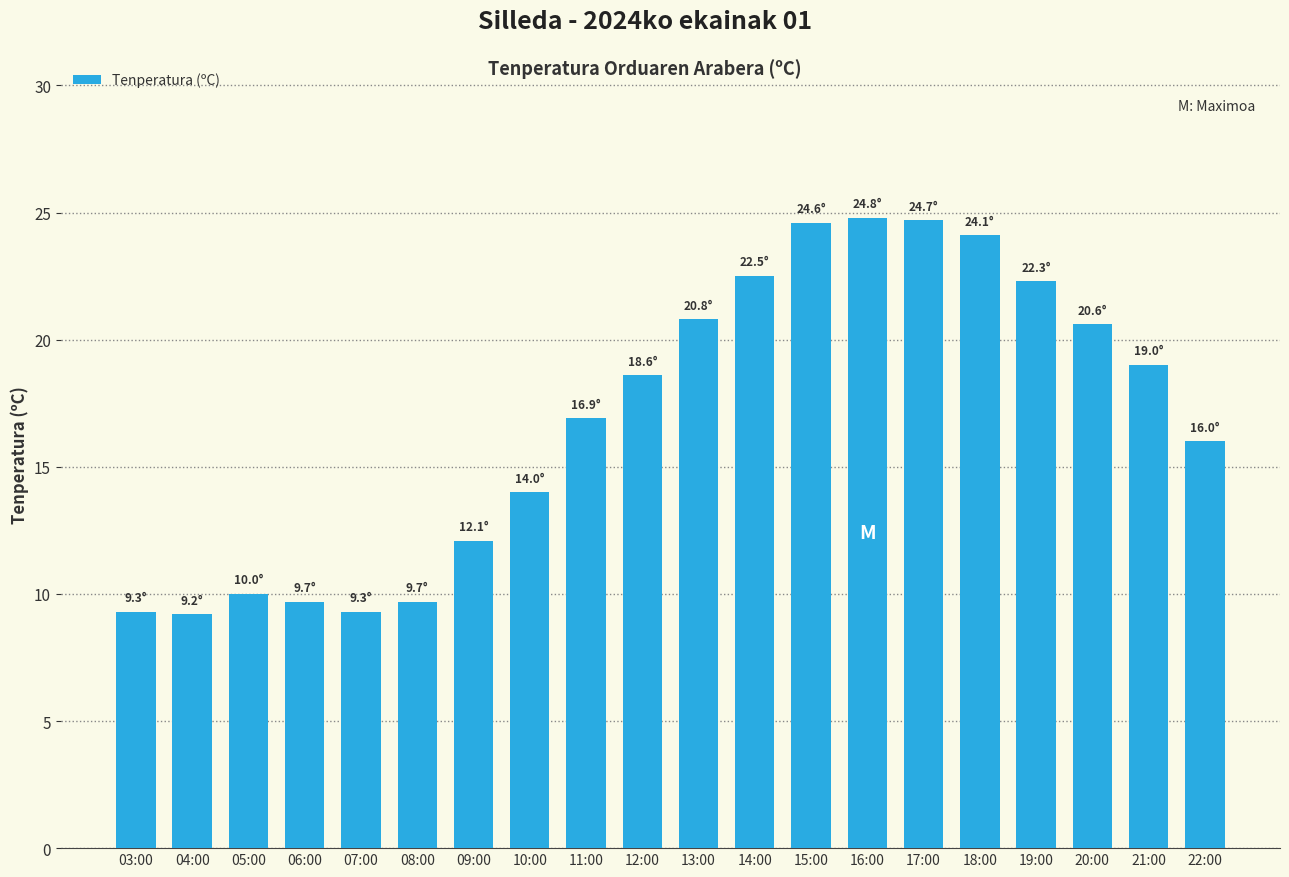

What is the ratio of the value at 18:00 to the value at 20:00?

1.2